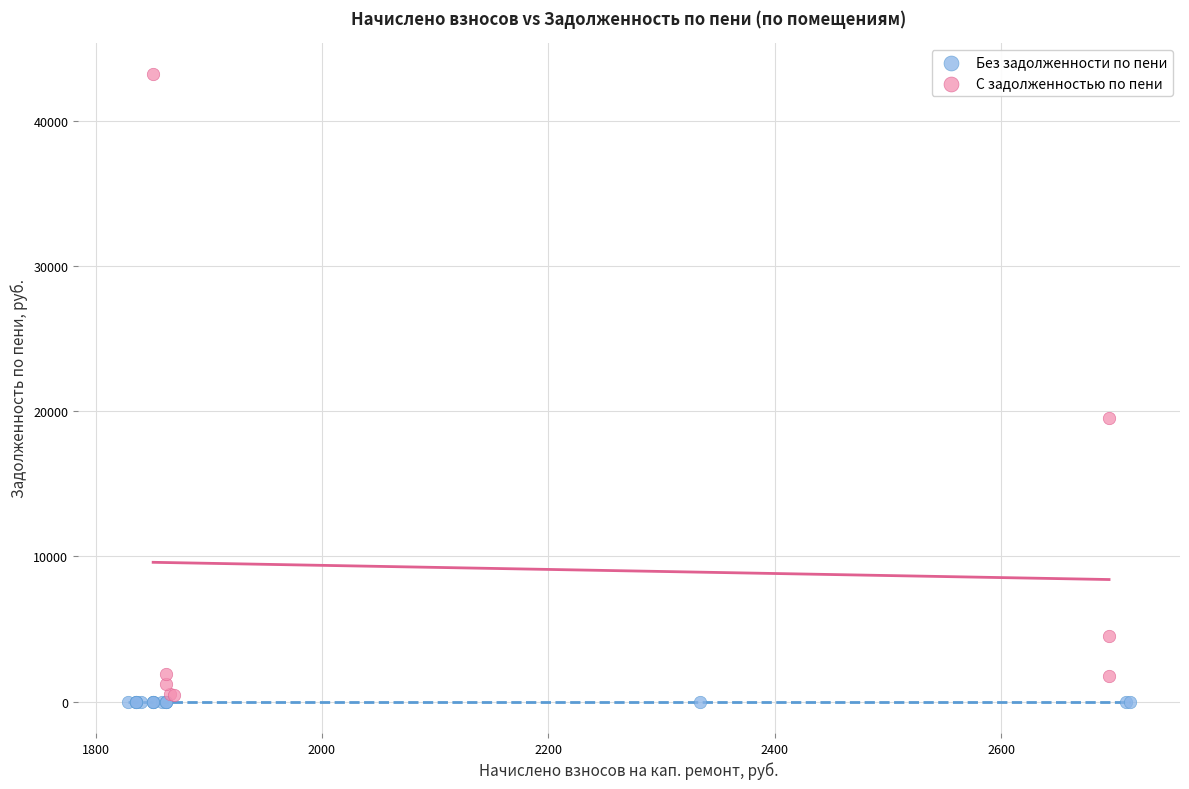

Which series reaches the maximum Y coordinate?

С задолженностью по пени